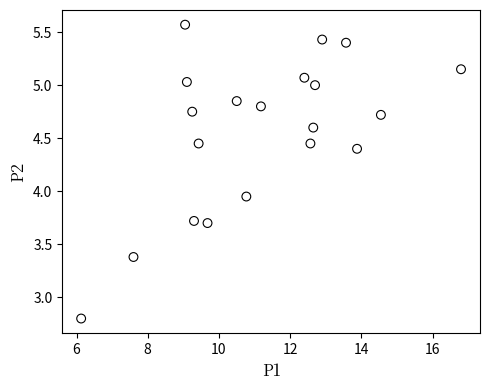

What is the range of X values (max minus min)?

10.7